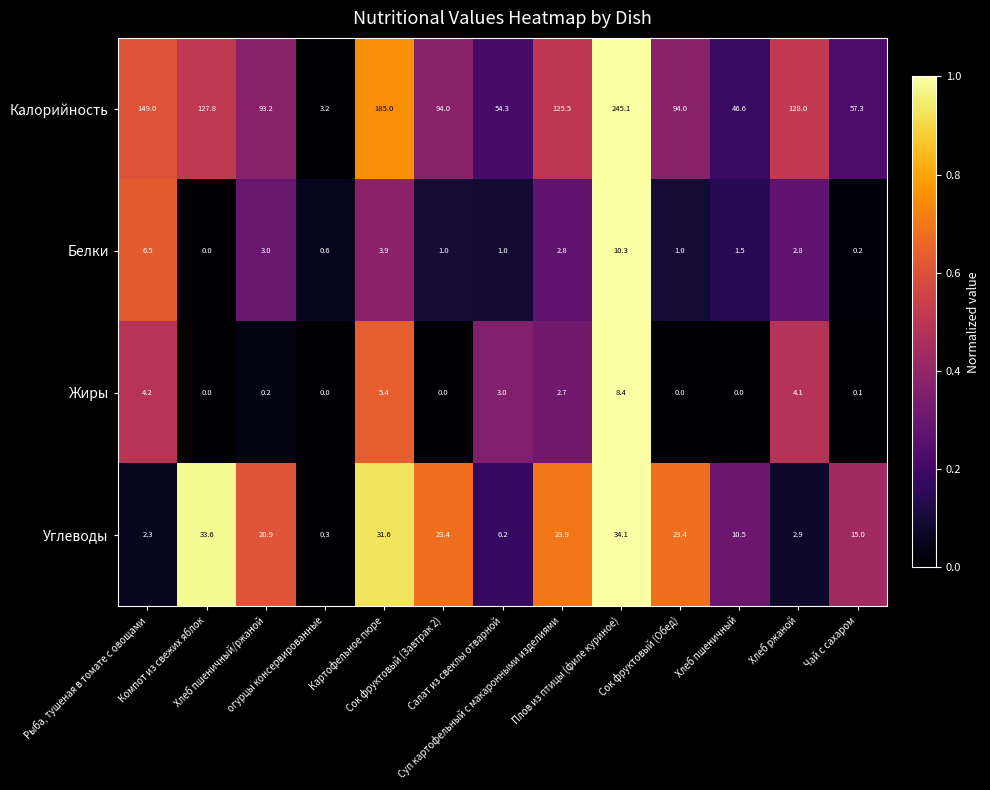

Which series has the widest spread of values?

Калорийность